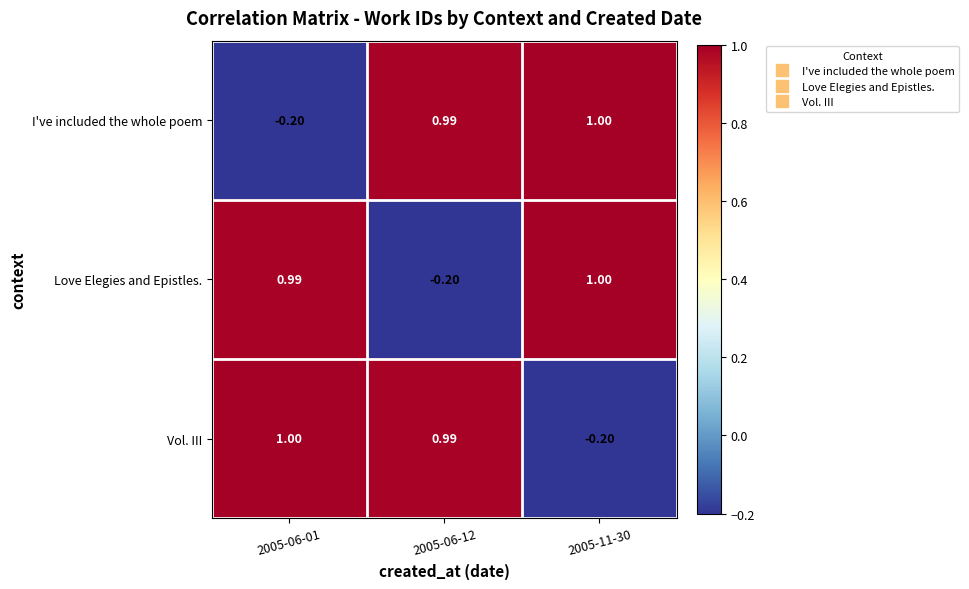

What is the greatest value displayed?

1.0